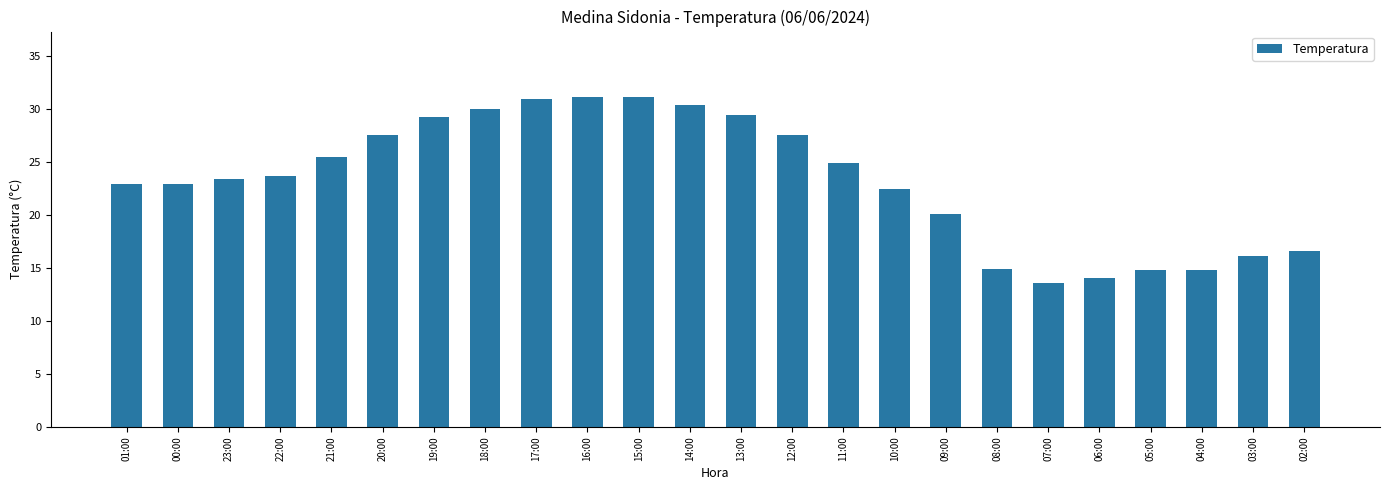

What is the greatest value displayed?

31.1